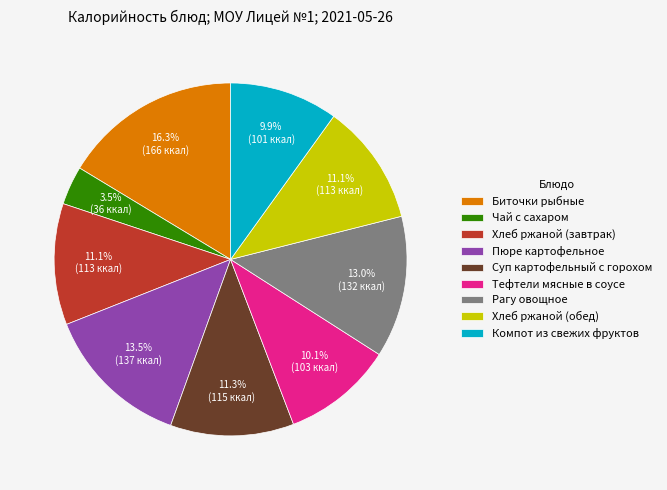

Combined, what portion of the pie is Чай с сахаром and Пюре картофельное?

17.0%